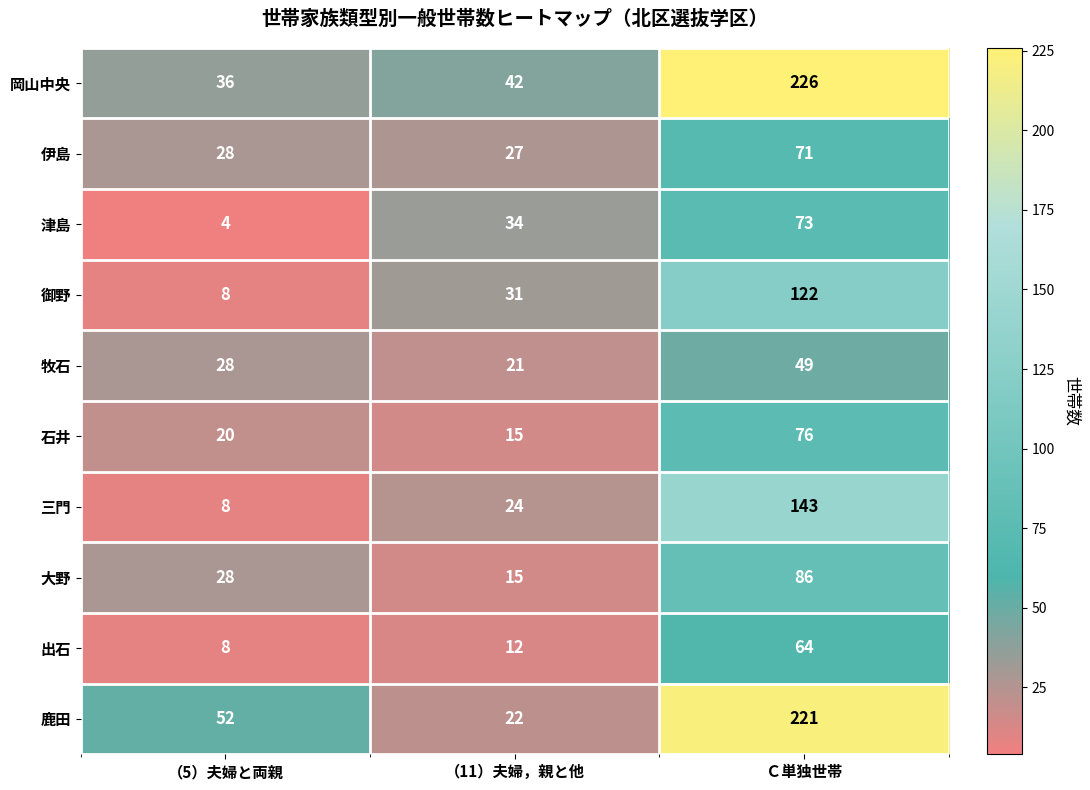

Is it true that 出石 equals 44 at Ｃ単独世帯?

False